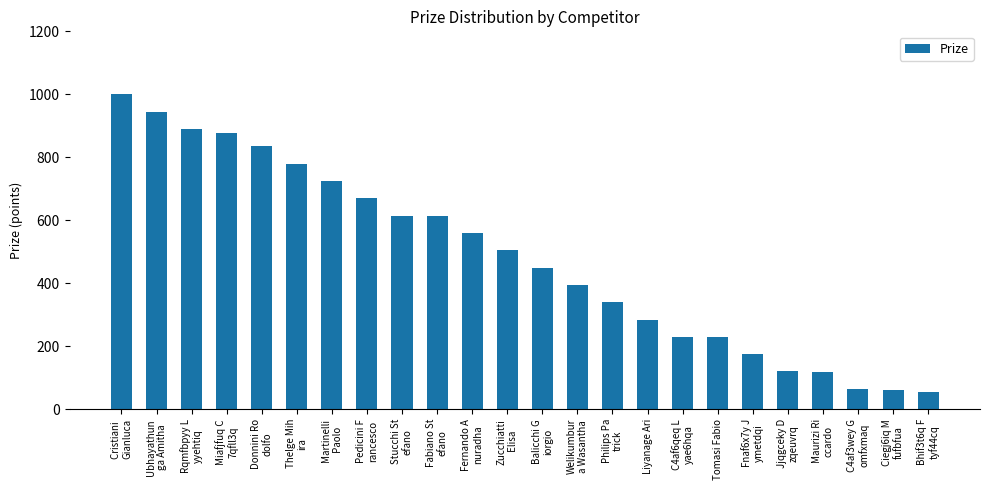

What is the label of the 7th bar from the right?

Tomasi Fabio